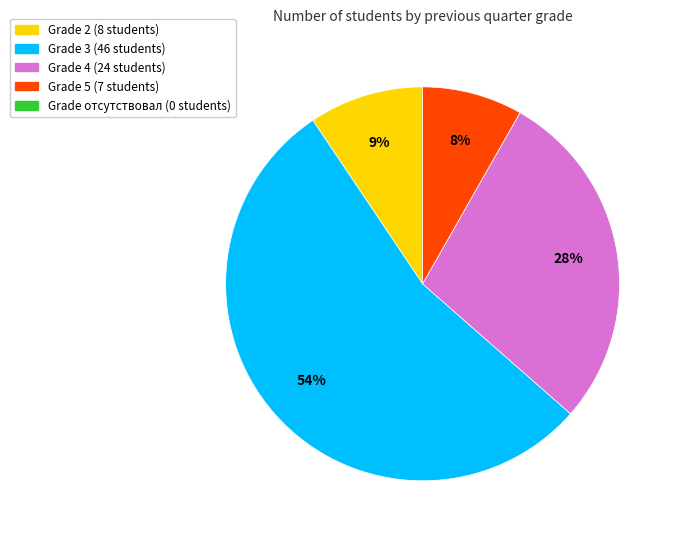

How many segments does this pie chart have?

4